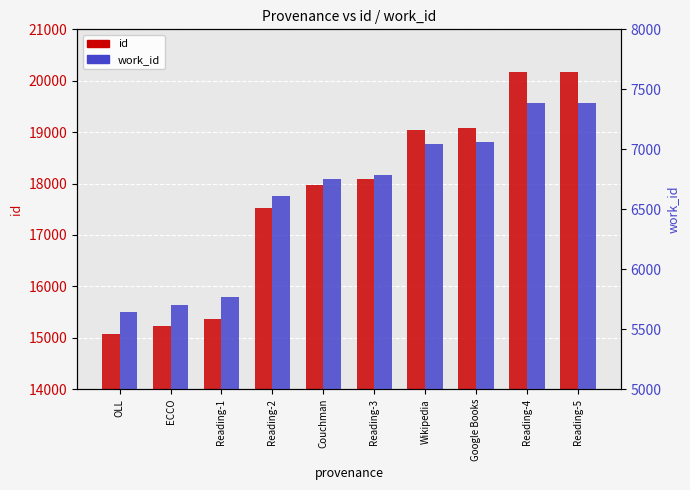

What is the total value across all series at Reading-2?

24144